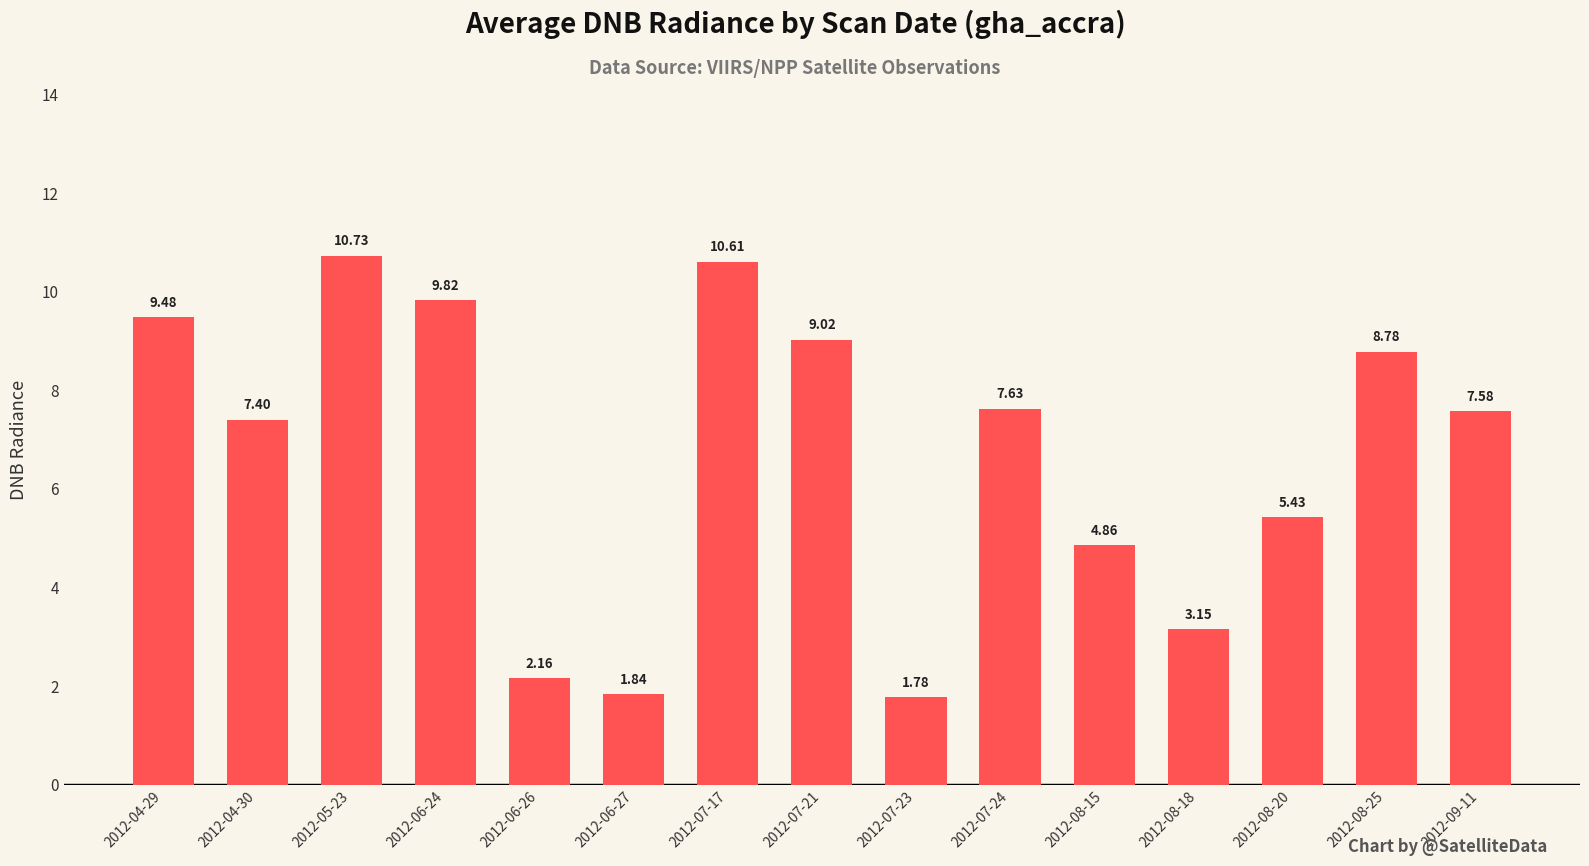

Which has a higher value, 2012-07-17 or 2012-04-29?

2012-07-17